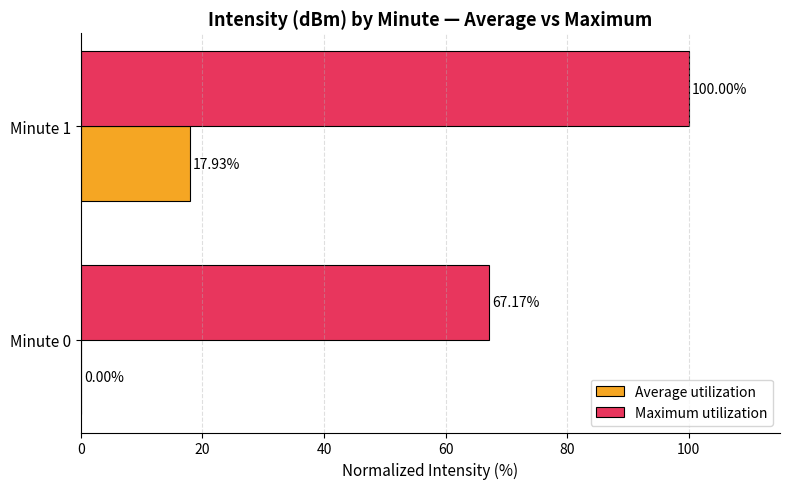

What is the highest value of the Average utilization series?

17.9